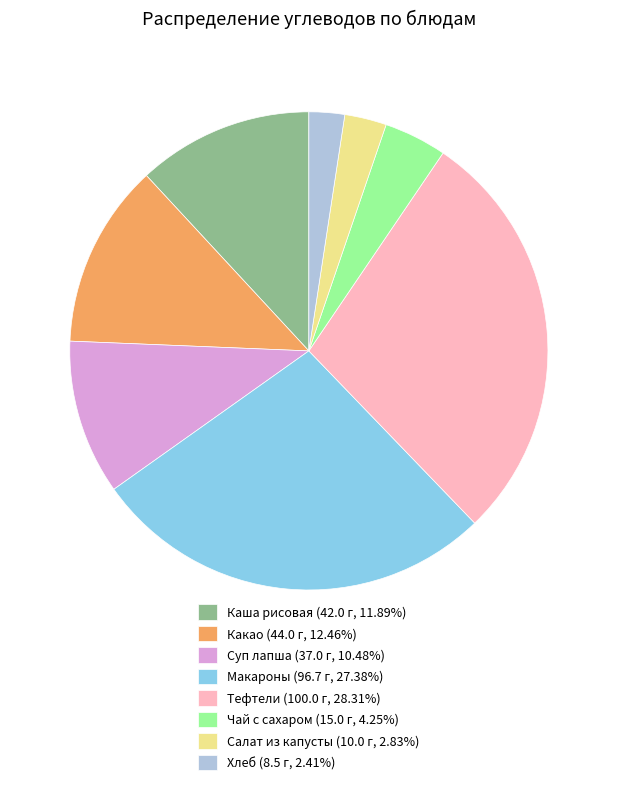

Approximately how many times larger is the value at Какао (44.0 г, 12.46%) compared to Чай с сахаром (15.0 г, 4.25%)?

2.9